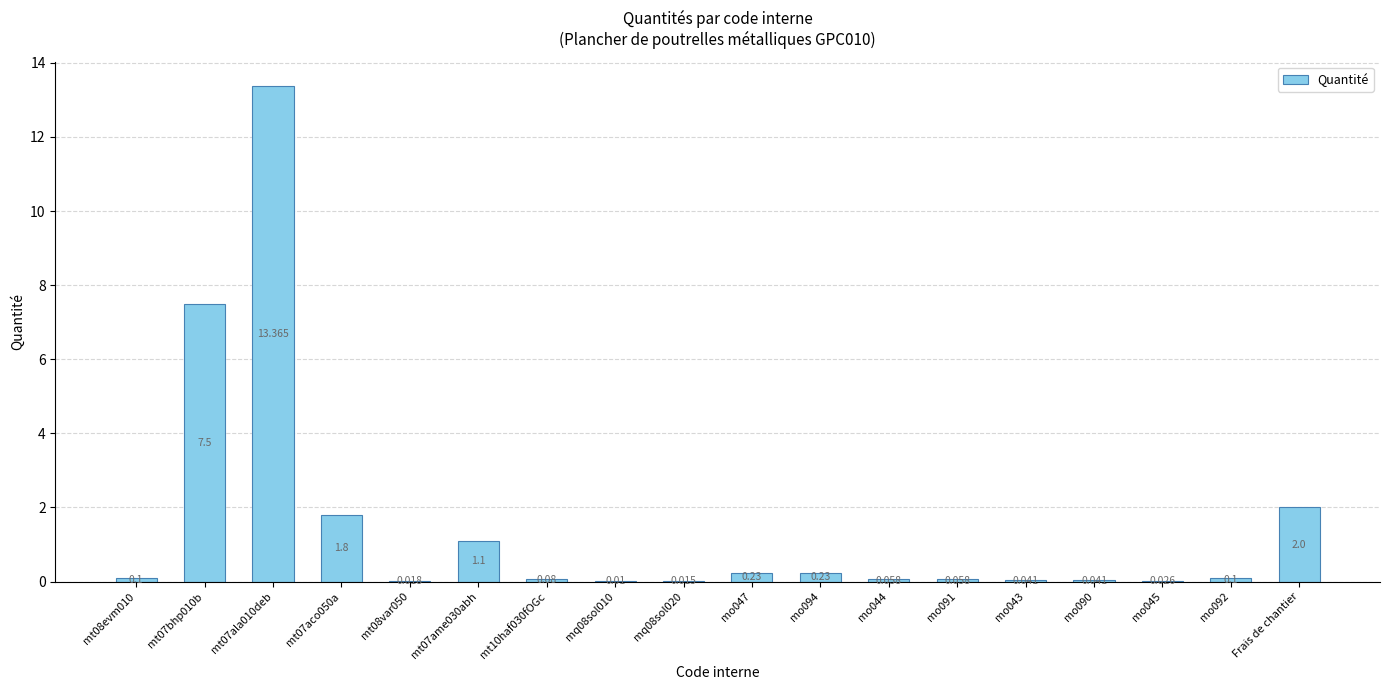

The value at mt10haf030fOGc is 0.1. True or false?

True